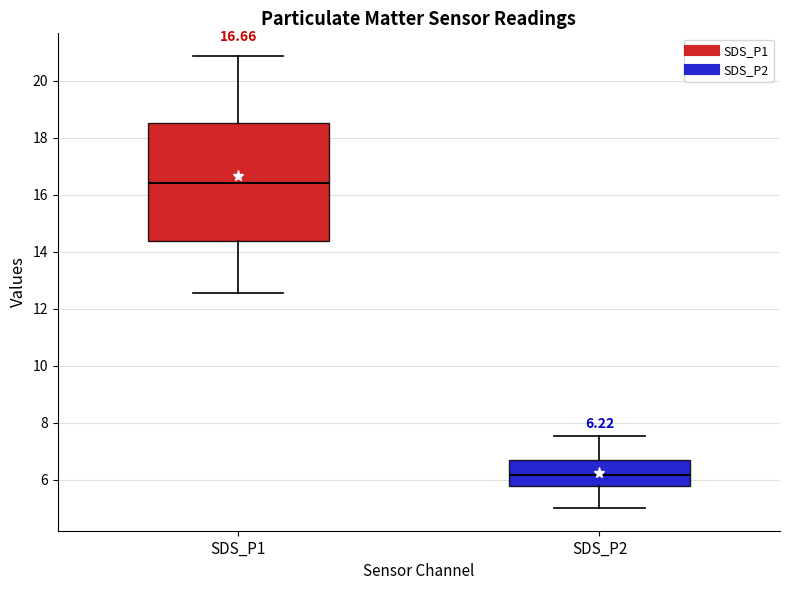

Which box has the lowest median line?

SDS_P2